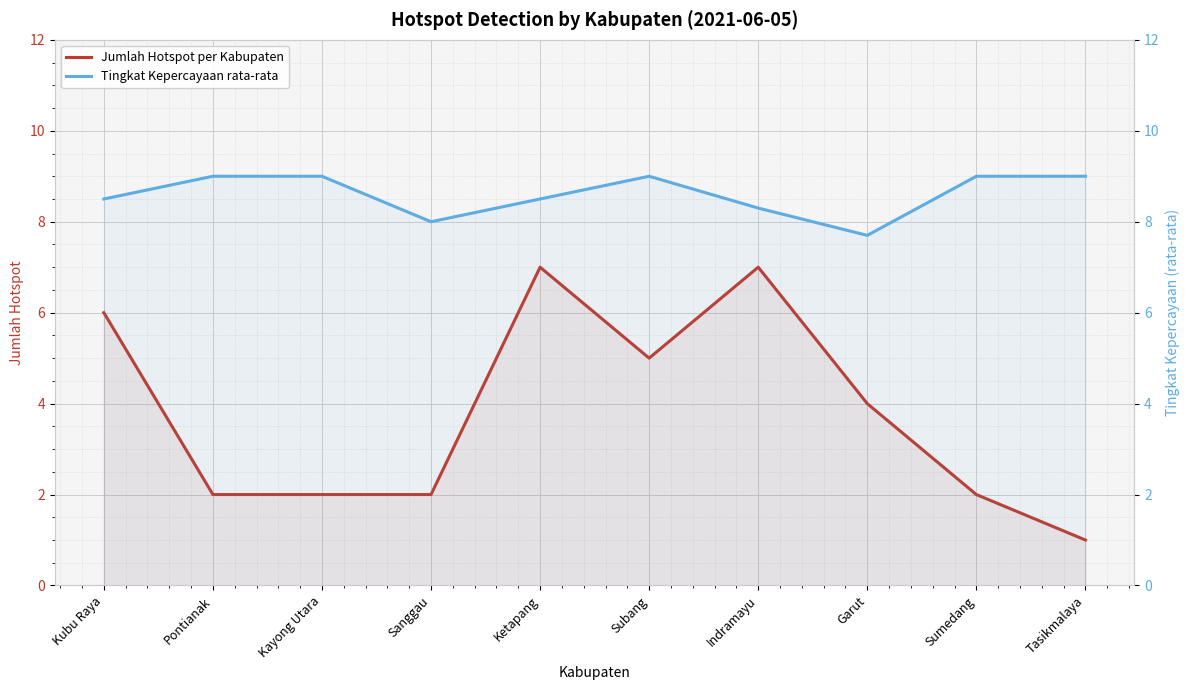

Where does the Jumlah Hotspot per Kabupaten series first go above 4?

Kubu Raya